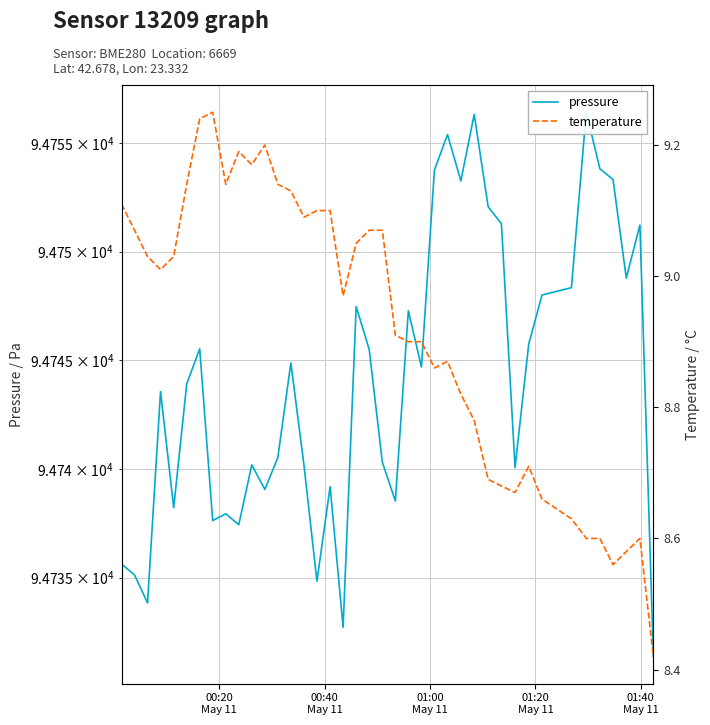

Does the chart display data point markers on the line(s)?

No